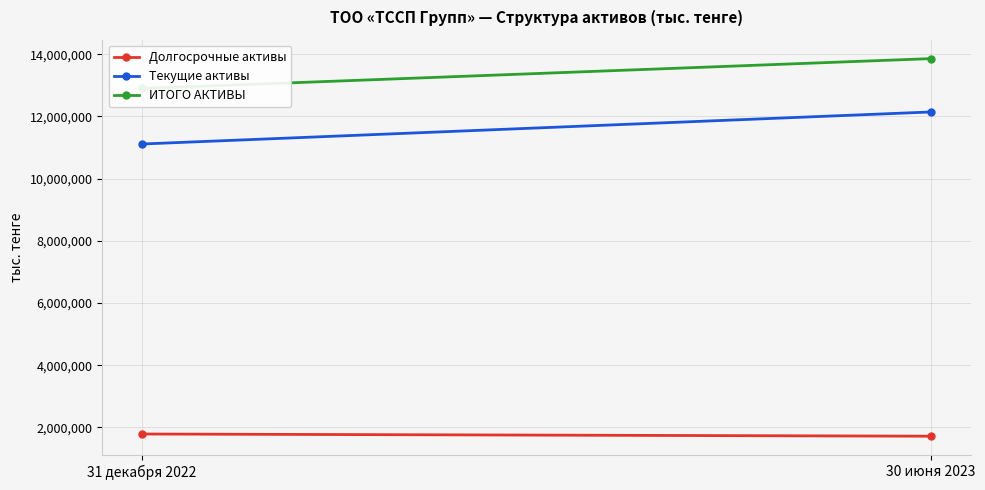

The Текущие активы series shows 12141931 at 30 июня 2023. True or false?

True